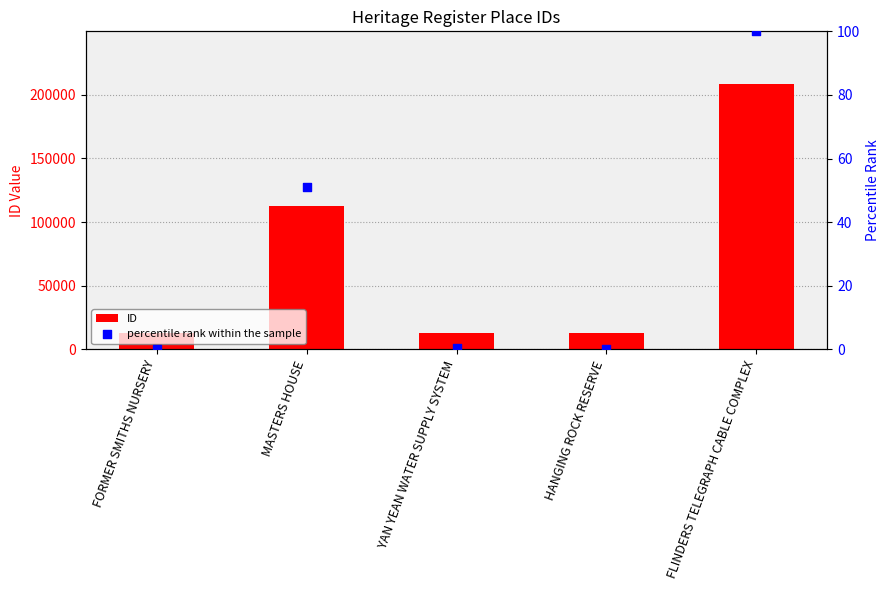

What is the total value across all series at FORMER SMITHS NURSERY?

12476.0